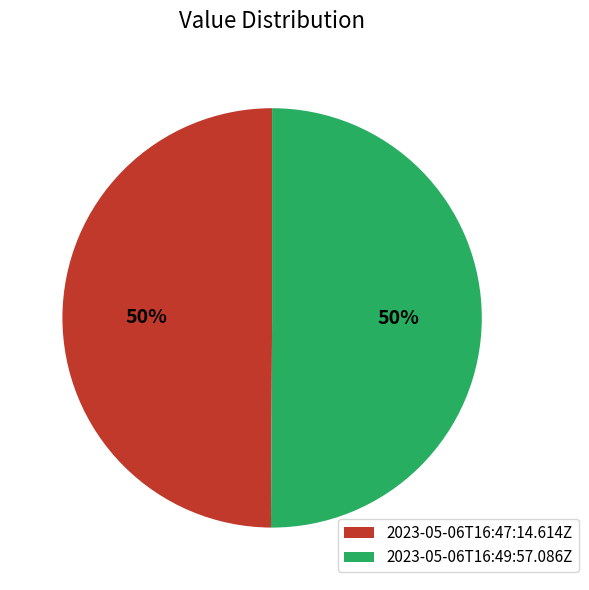

Count the number of slices in the pie.

2